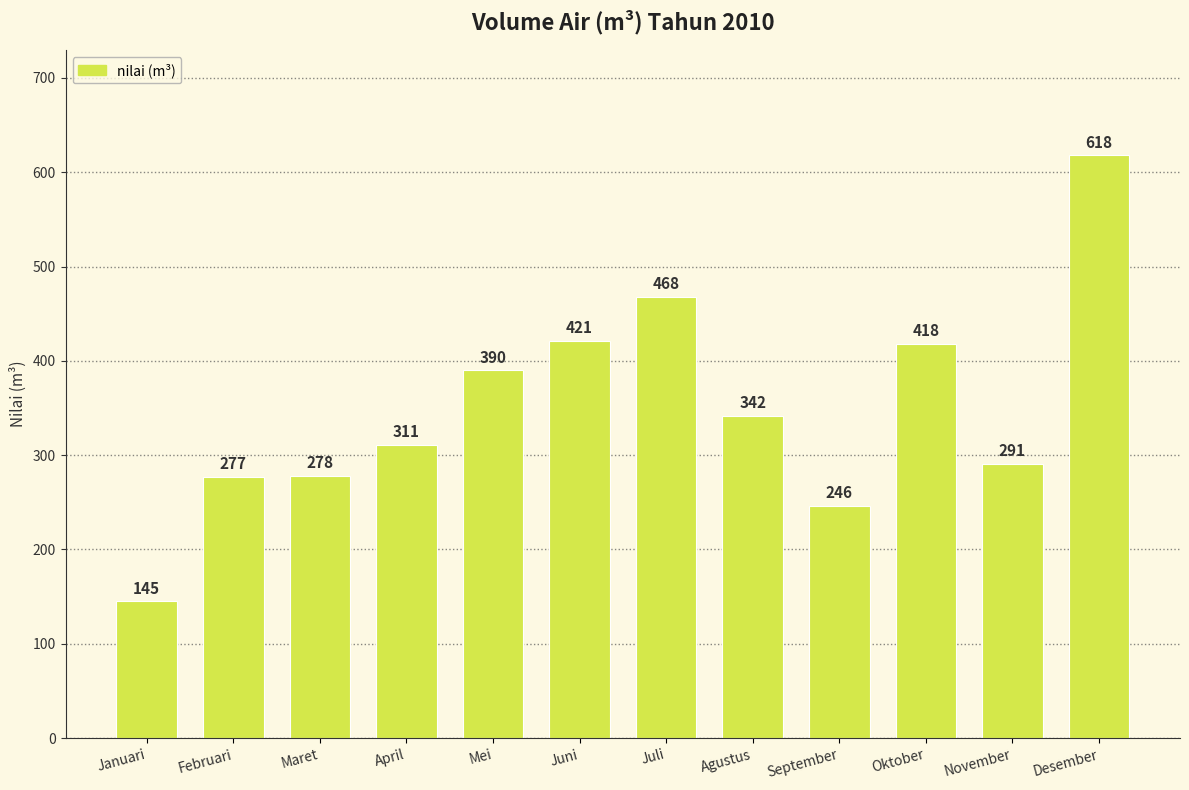

The chart shows a value of 145 at Januari. True or false?

True